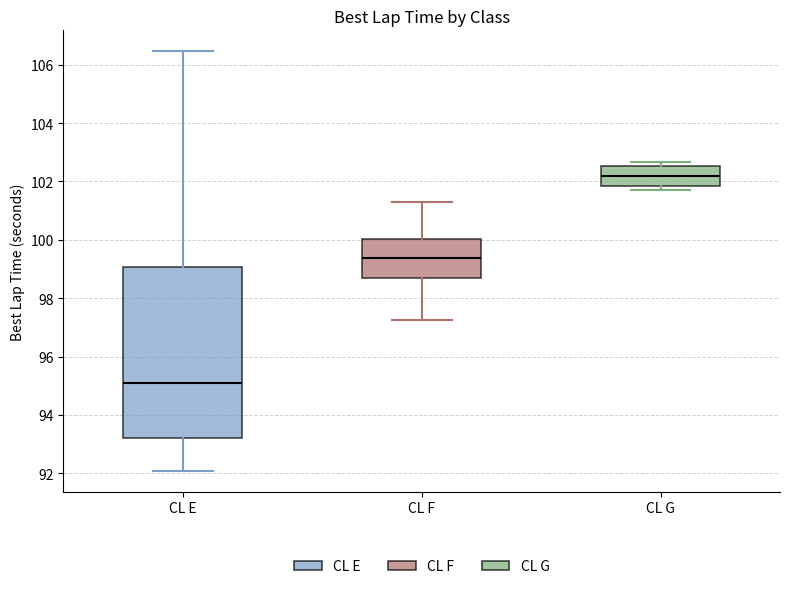

Reading left to right, read every box against the y-axis: the position of its median line, the range the box covers, and the ends of its whiskers. The values are not printed on the chart, so give them approximately, as read against the axis.

CL E: median 95.2, box 93.2 to 99.0, whiskers 92.0 to 106.4
CL F: median 99.4, box 98.6 to 100.0, whiskers 97.2 to 101.2
CL G: median 102.2, box 101.8 to 102.6, whiskers 101.8 (just below the box's lower edge) to 102.6 (just above the box's upper edge)